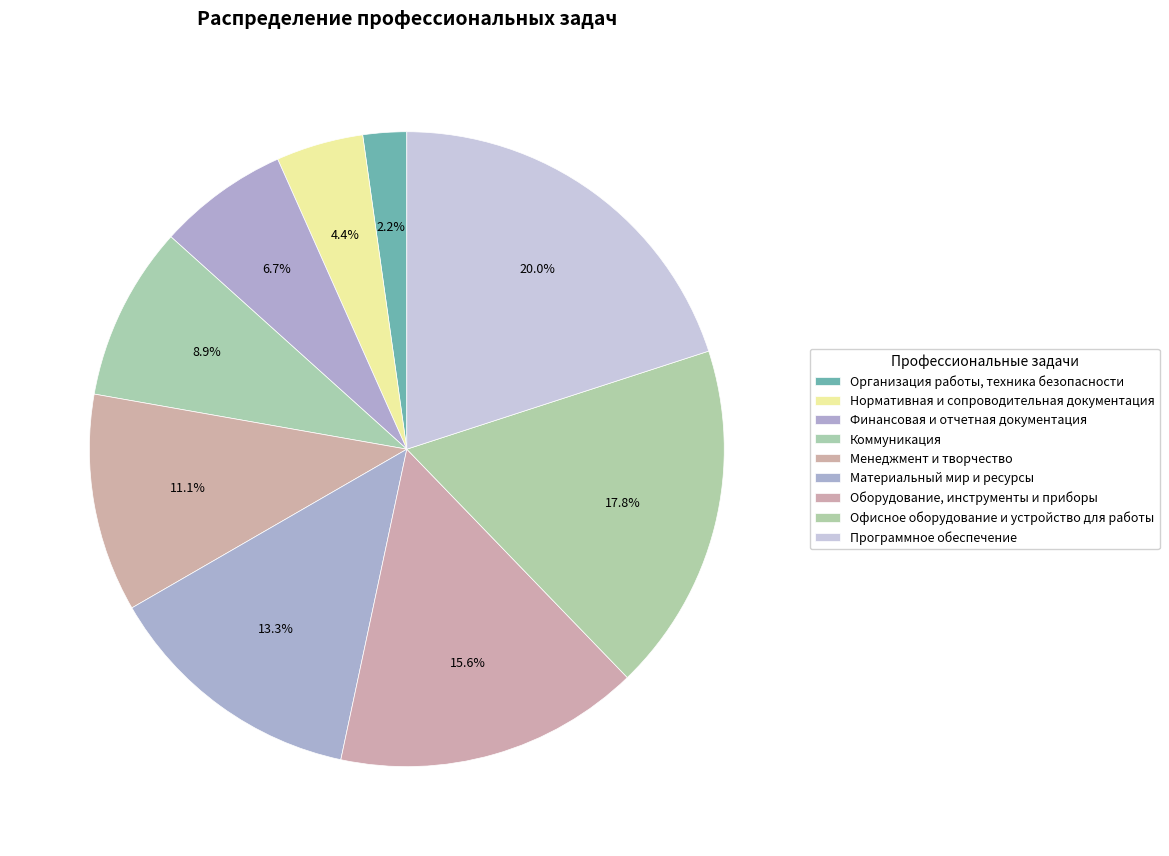

The Нормативная и сопроводительная документация slice represents 1% of the pie. True or false?

False